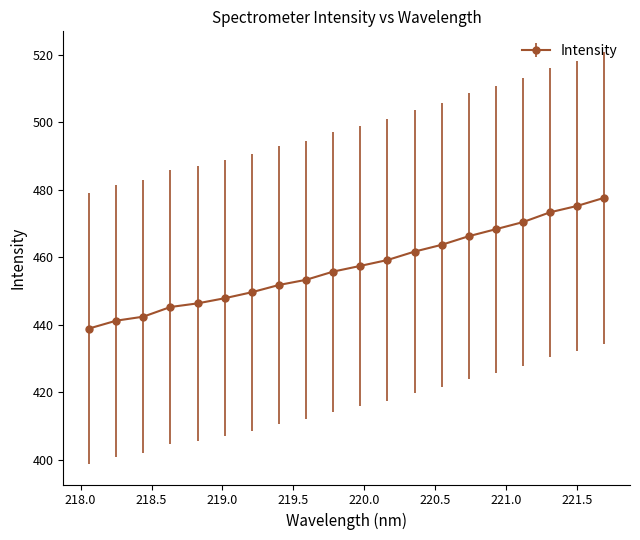

How many data points are above 457?

10